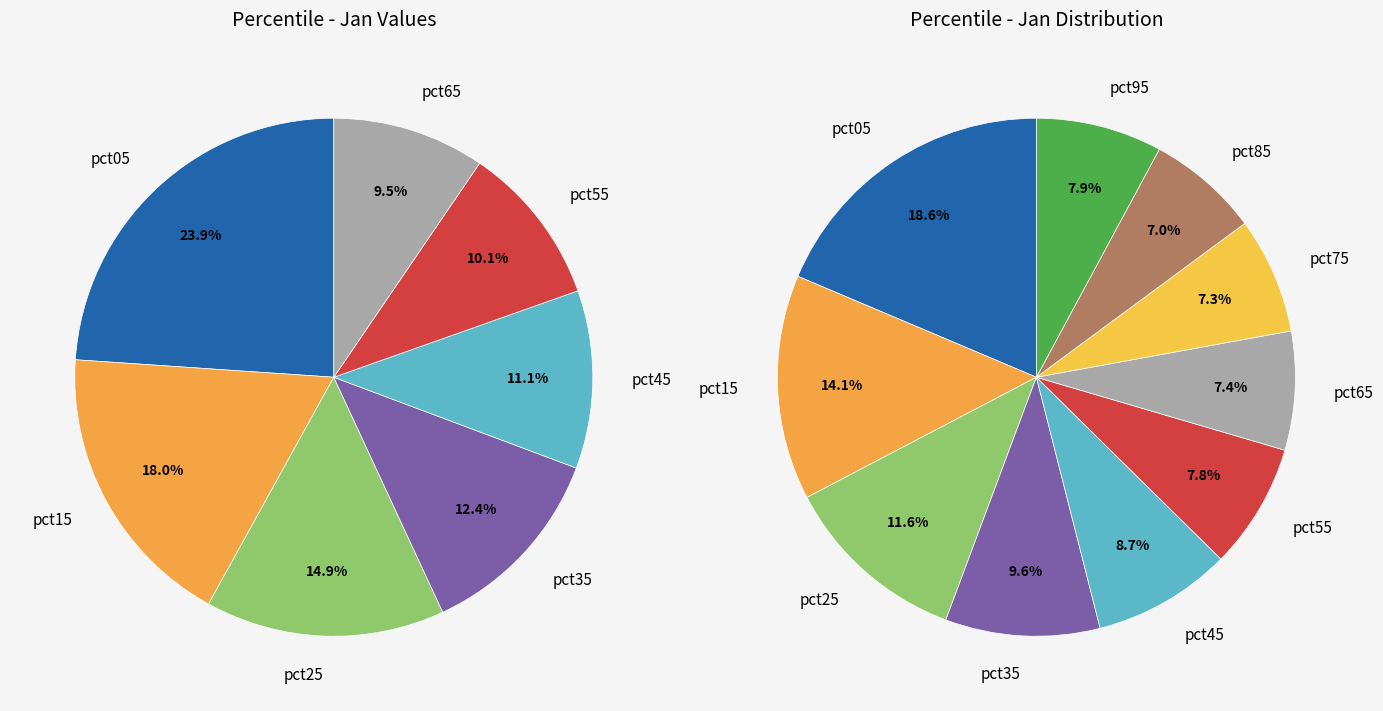

Is there any slice that represents more than half of the pie?

No